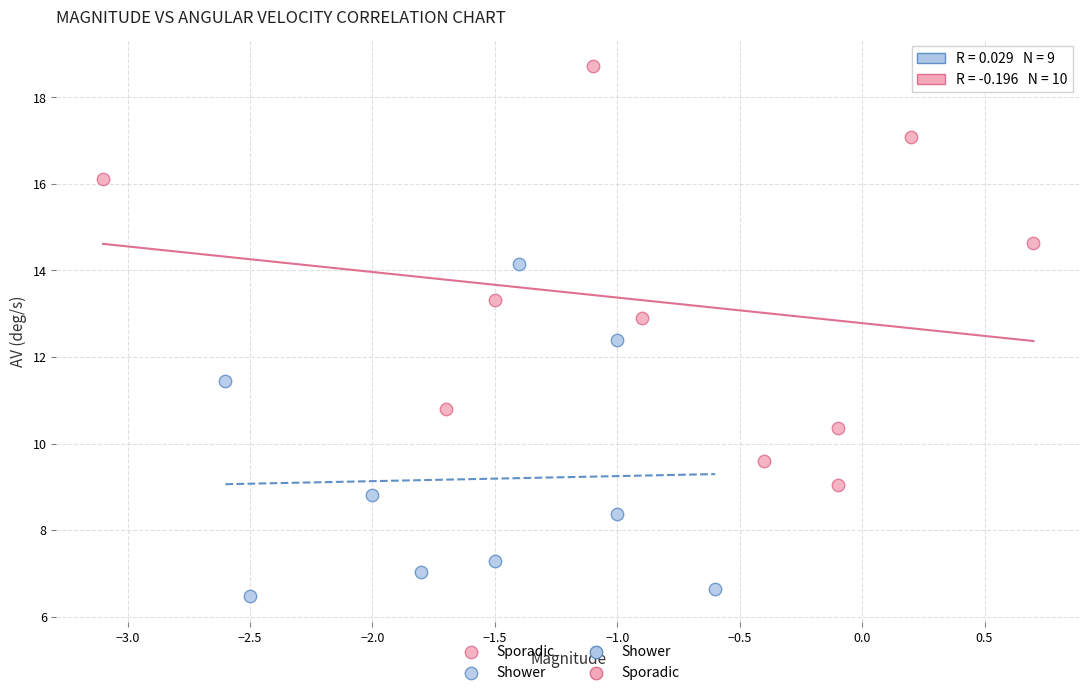

Which series contains the lowest Y value?

Shower